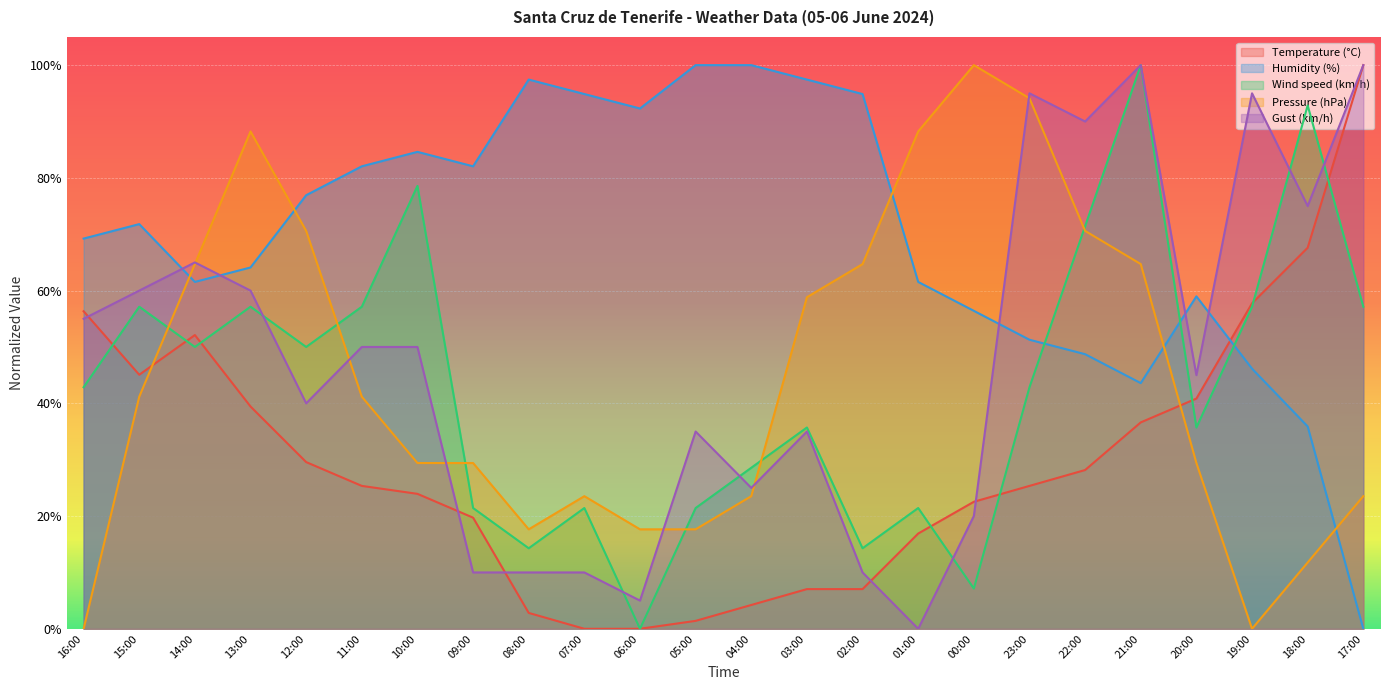

True or false: Gust (km/h) has a value of 1.0 at 17:00.

True